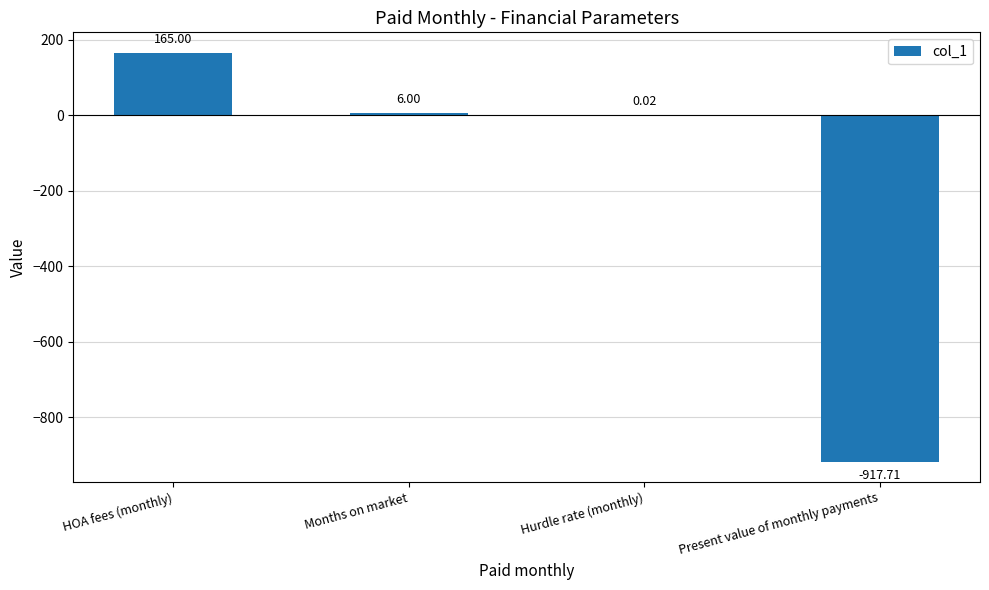

What is the sum of all values?

-746.7